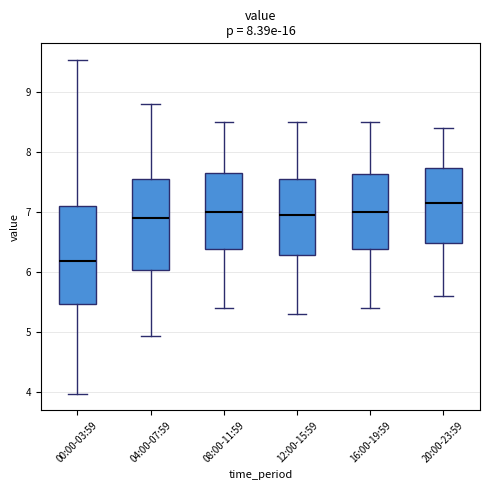

Reading left to right, read every box against the y-axis: the position of its median line, the range the box covers, and the ends of its whiskers. The values are not printed on the chart, so give them approximately, as read against the axis.

00:00-03:59: median 6.2, box 5.5 to 7.1, whiskers 4.0 to 9.5
04:00-07:59: median 6.9, box 6.0 to 7.6, whiskers 4.9 to 8.8
08:00-11:59: median 7.0, box 6.4 to 7.7, whiskers 5.4 to 8.5
12:00-15:59: median 7.0, box 6.3 to 7.6, whiskers 5.3 to 8.5
16:00-19:59: median 7.0, box 6.4 to 7.6, whiskers 5.4 to 8.5
20:00-23:59: median 7.2, box 6.5 to 7.7, whiskers 5.6 to 8.4